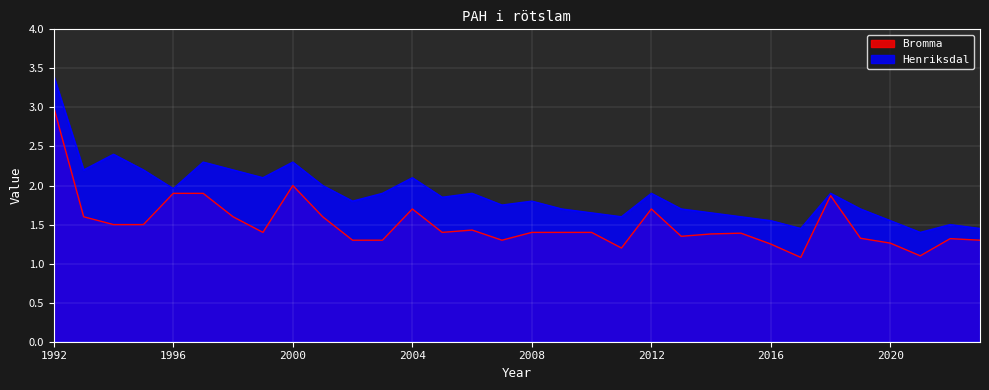

Which category has the lowest value in the Henriksdal series?

2021